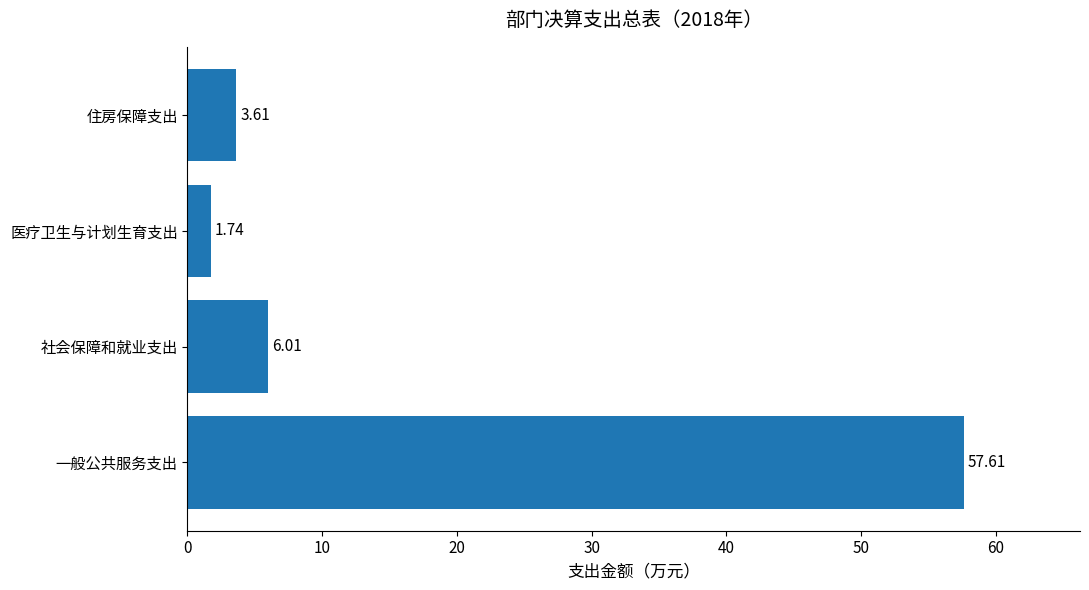

What is the average value?

17.2